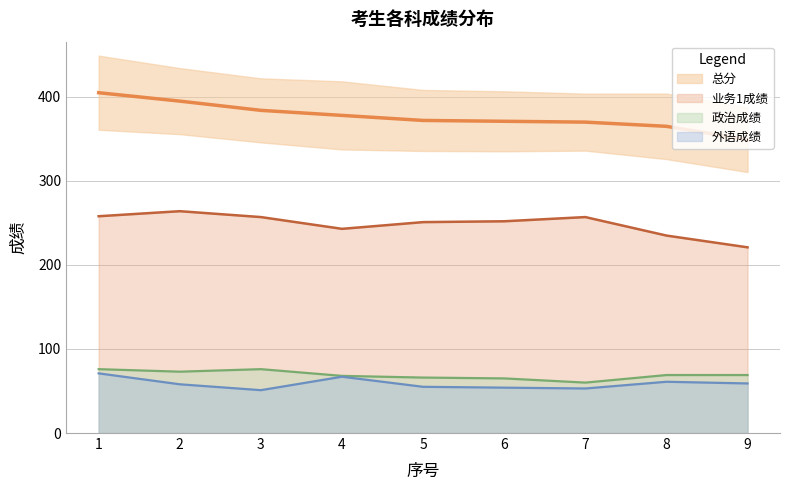

Count the number of categories in the chart.

9